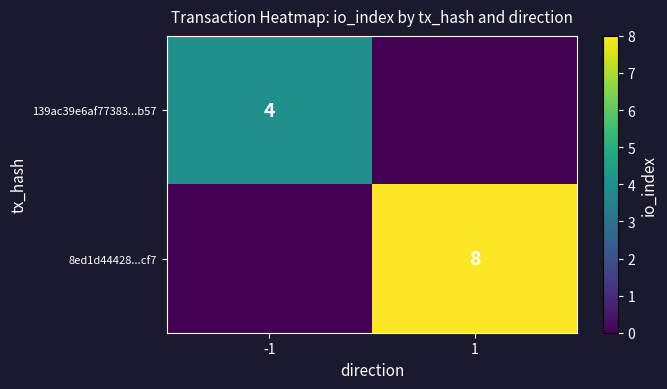

The value of 139ac39e6af77383...b57 at -1 is 4. True or false?

True